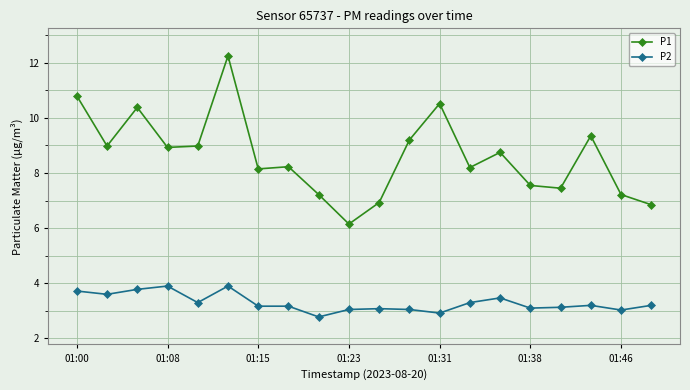

What is the average value of the P1 series?

8.6